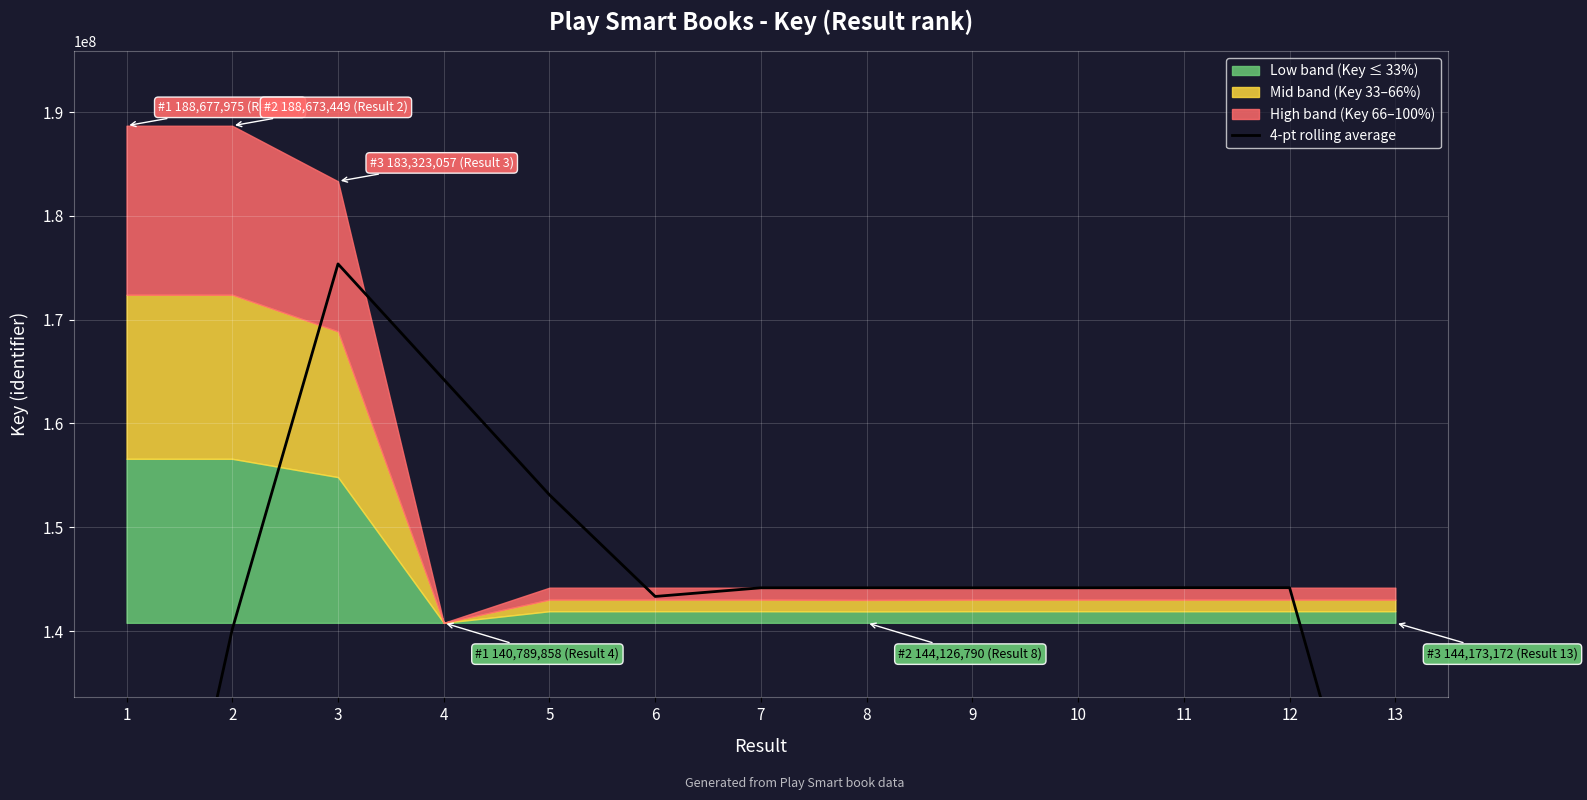

Count the number of values greater than 144163819.

6